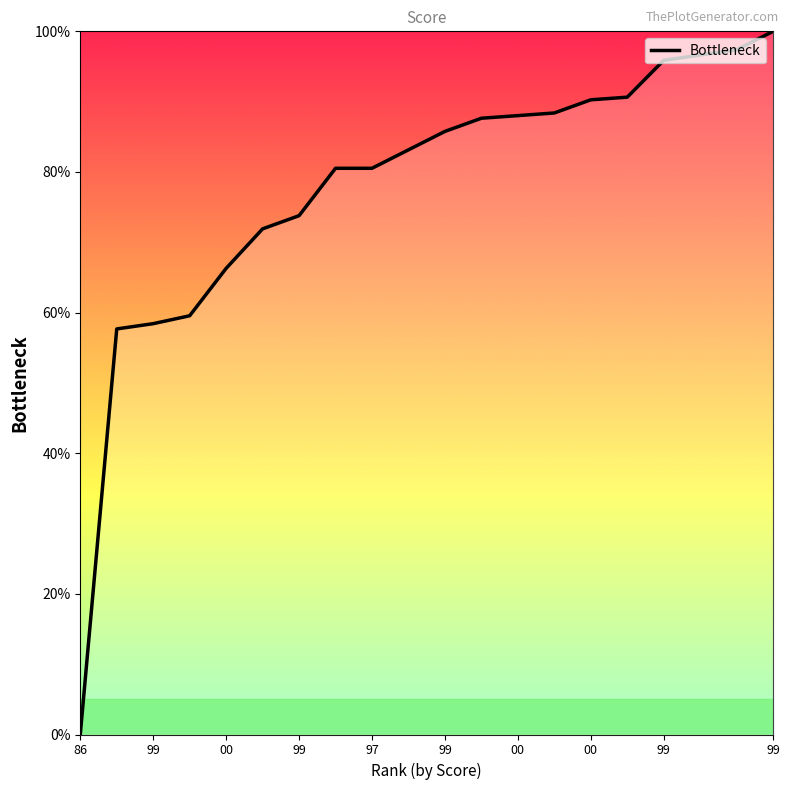

What is the average value?

77.6